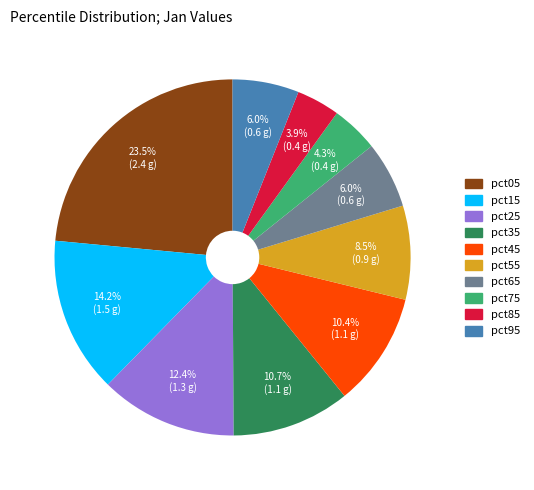

Which slice is the largest?

pct05